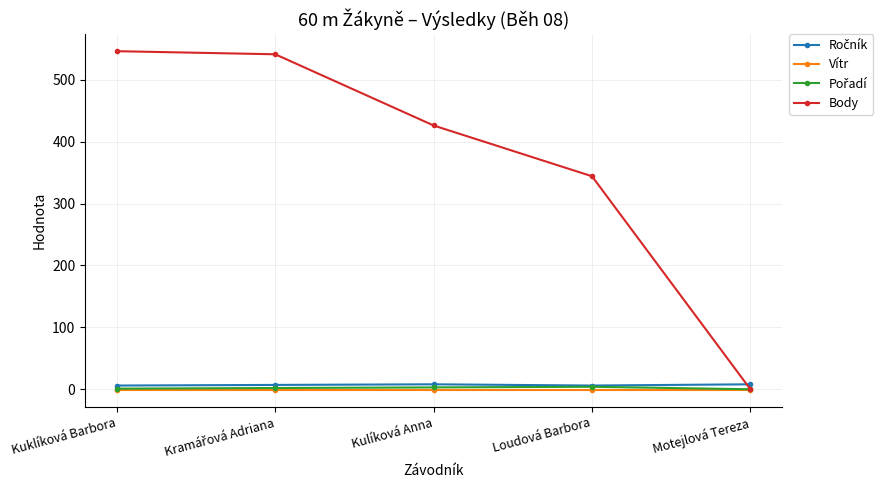

At how many categories does at least one series exceed 276?

4